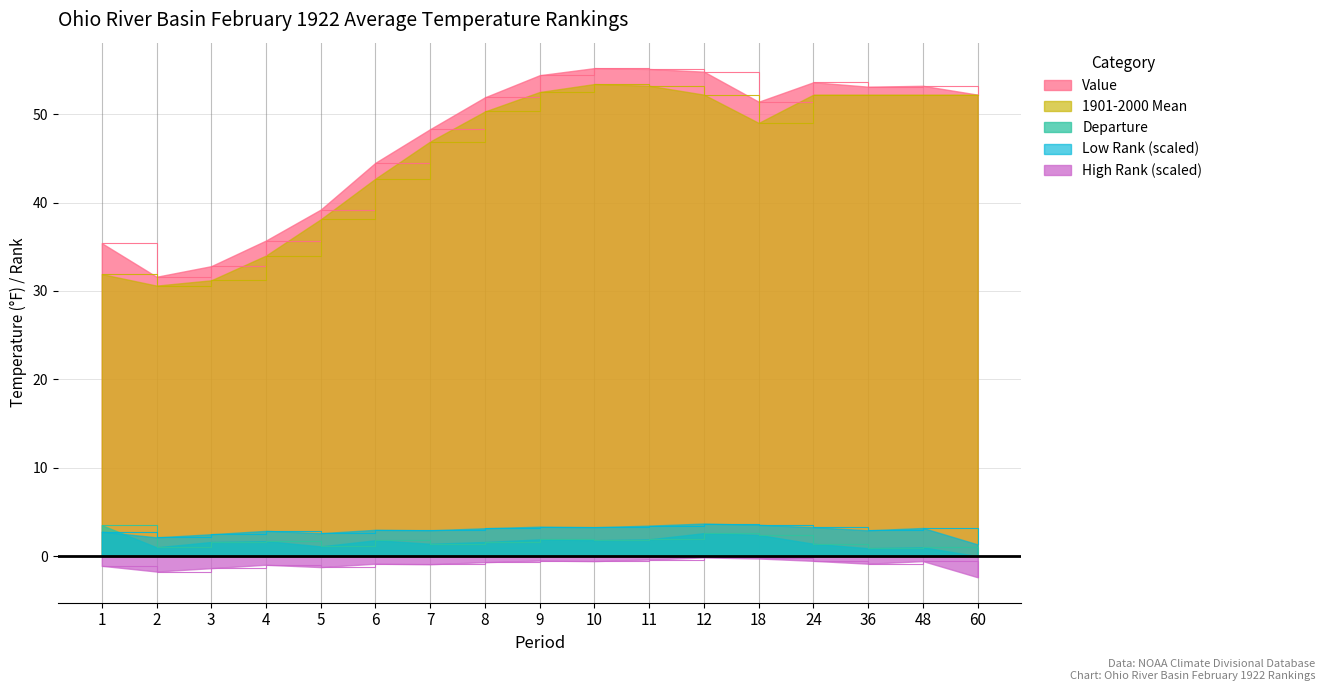

True or false: Departure has a value of 0.5 at 4.

False